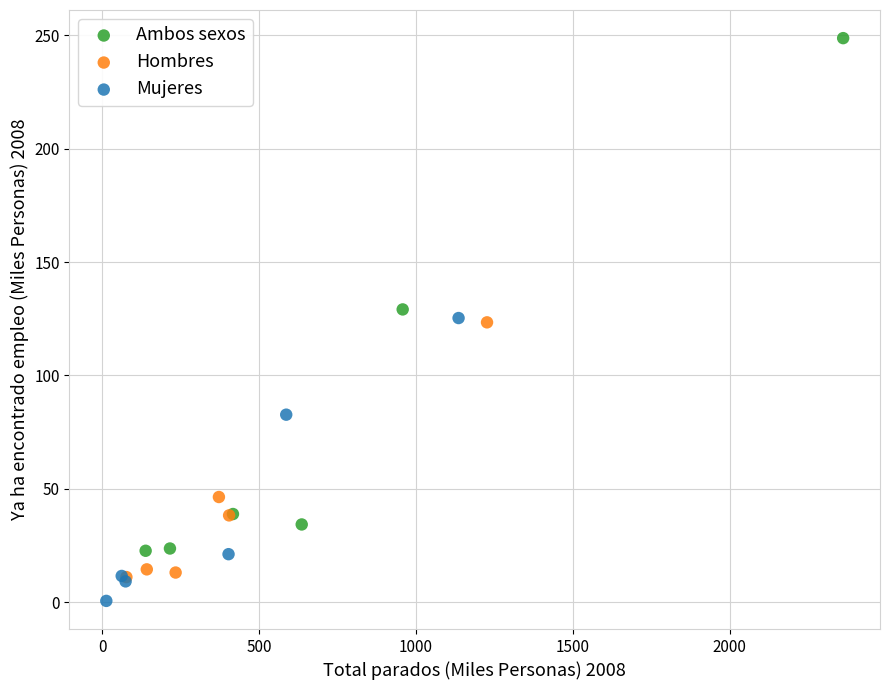

Which series contains the highest Y value?

Ambos sexos